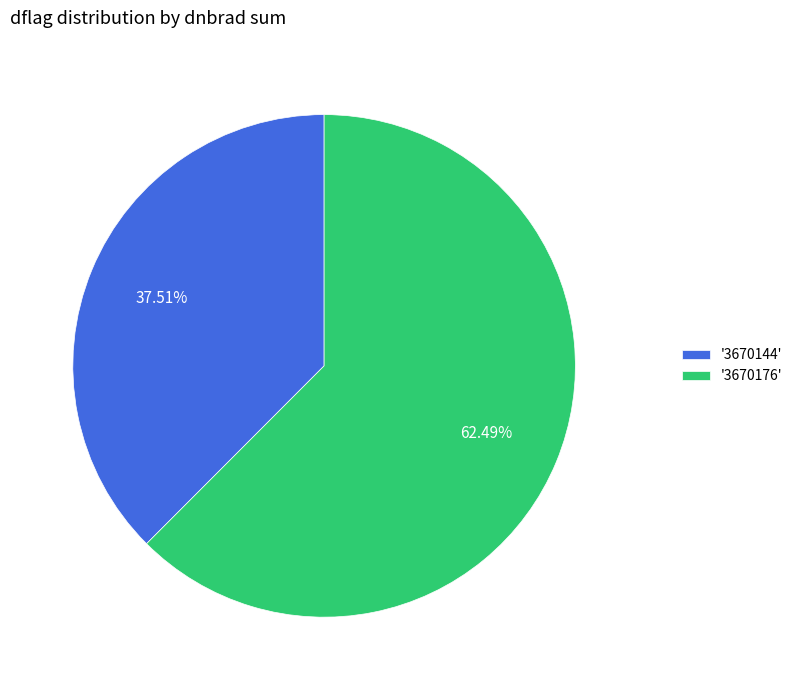

Which slice is the smallest?

'3670144'